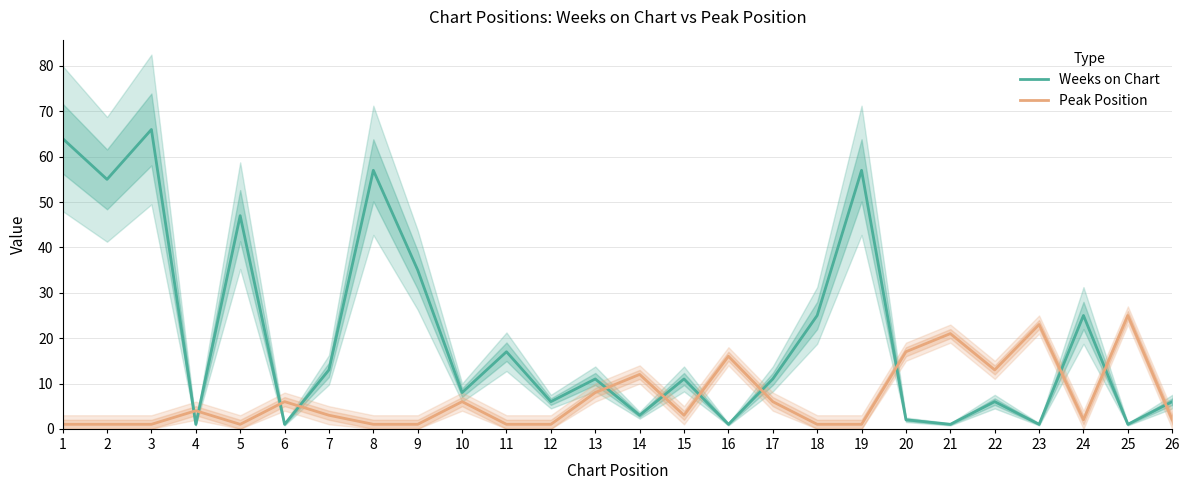

Which series ends up on top after the final intersection of Peak Position and Weeks on Chart?

Weeks on Chart